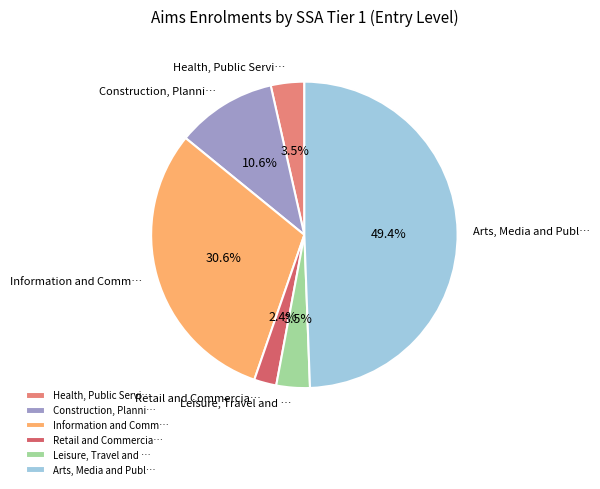

What percentage do Retail and Commercia… and Leisure, Travel and … together represent?

5.9%